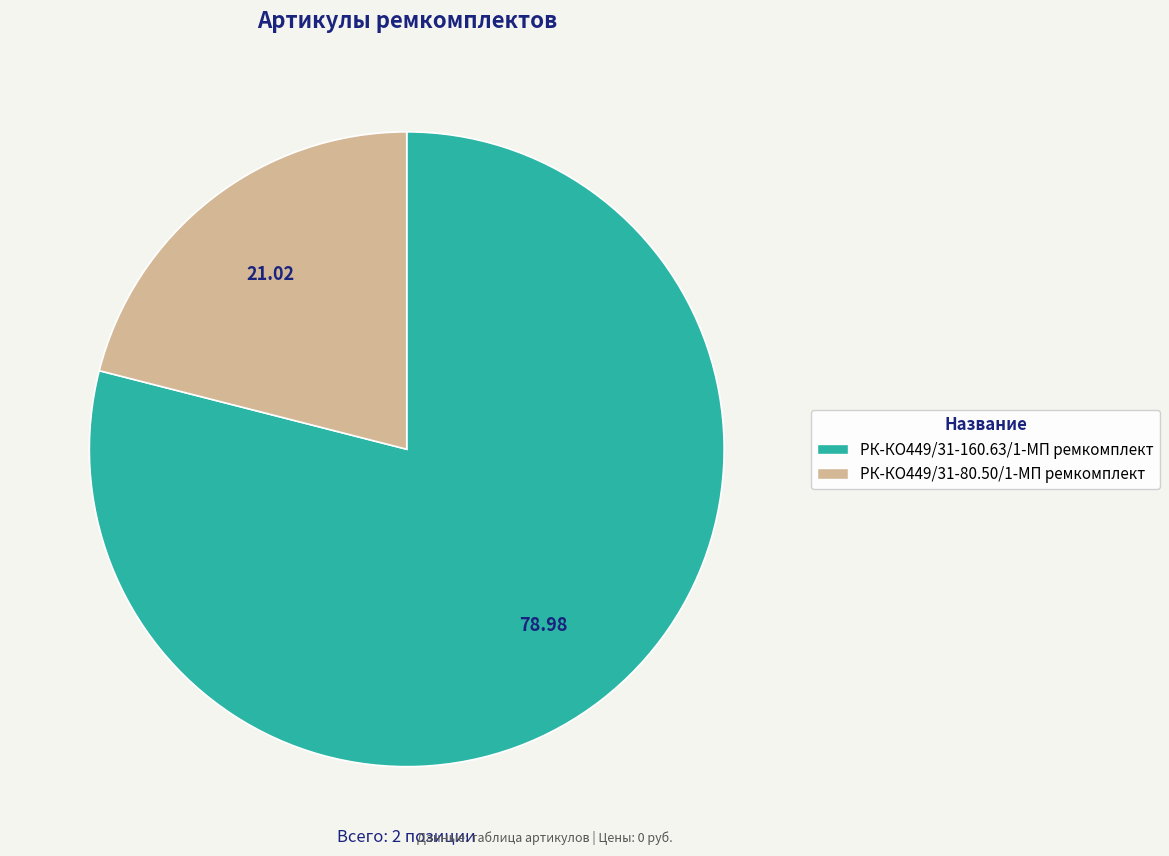

How many segments does this pie chart have?

2